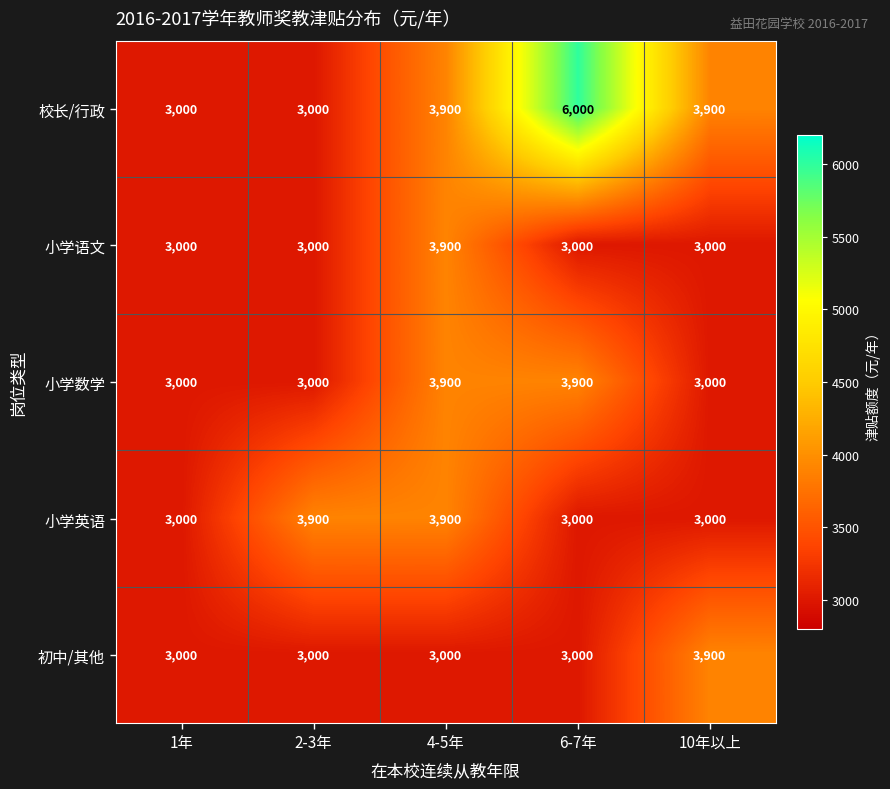

At how many categories does at least one series exceed 3100?

4